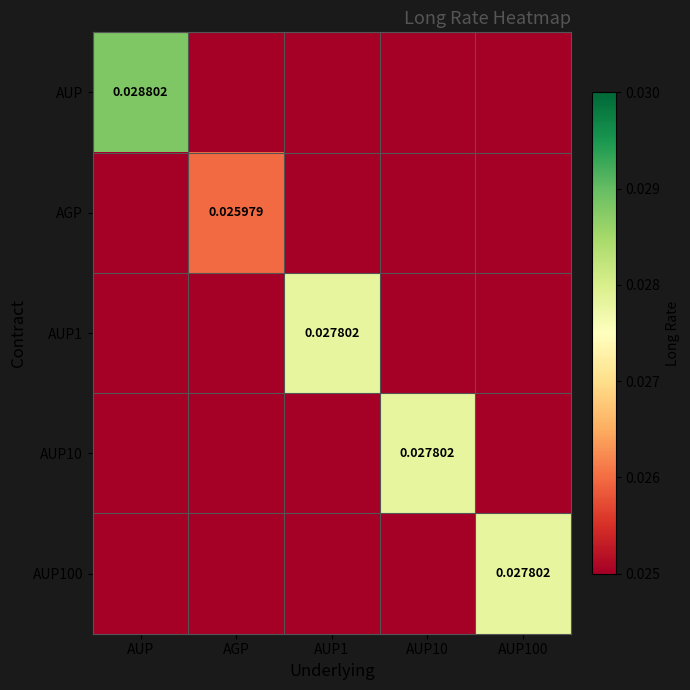

Which has a higher value, AUP10 or AUP100?

AUP10